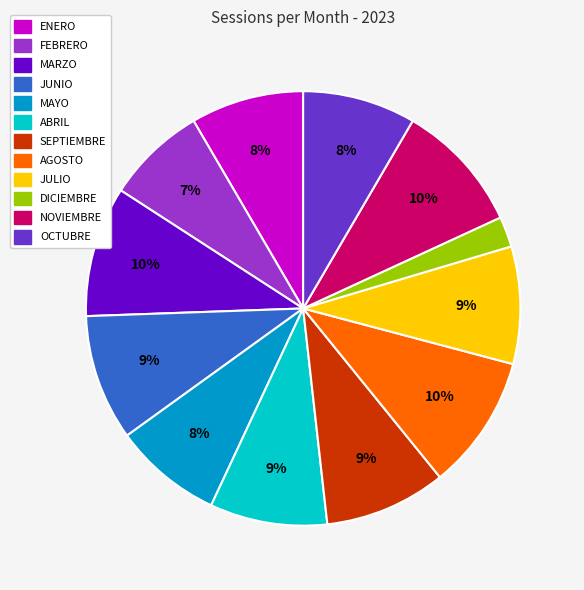

How many slices are in this pie chart?

12